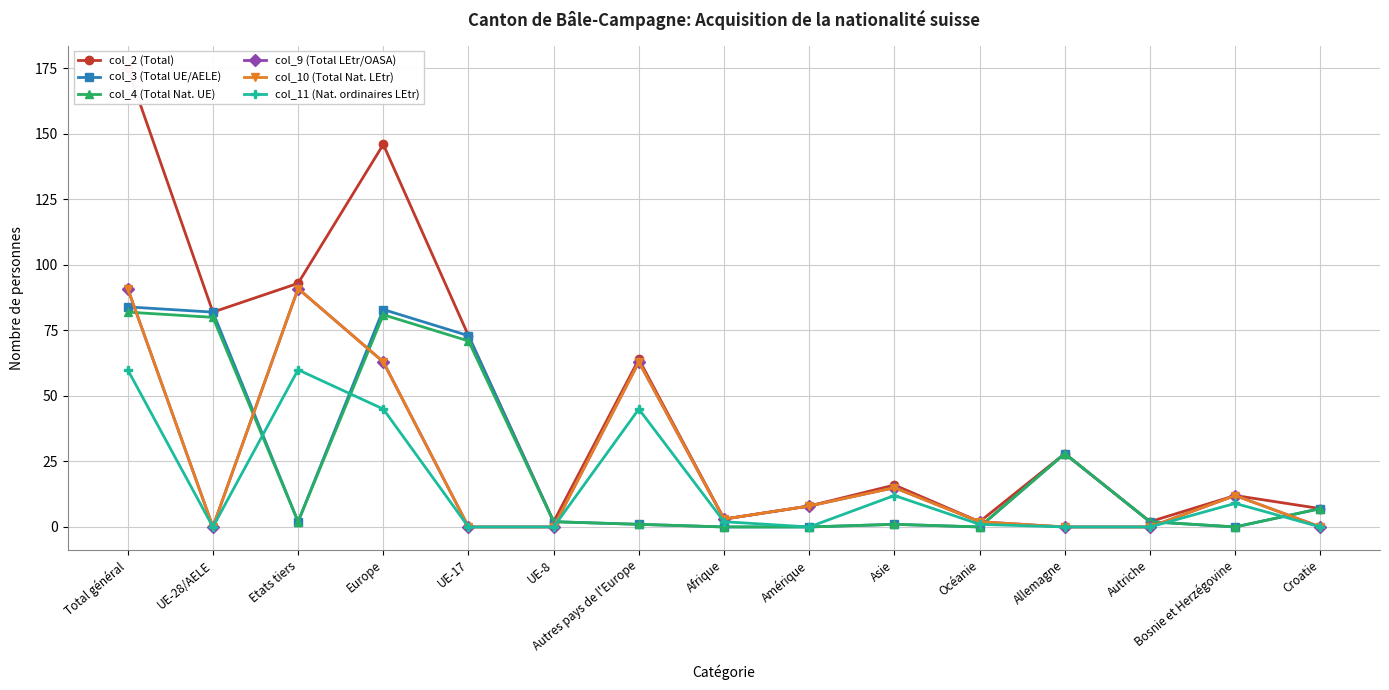

True or false: col_11 (Nat. ordinaires LEtr) and col_3 (Total UE/AELE) intersect in this chart.

True